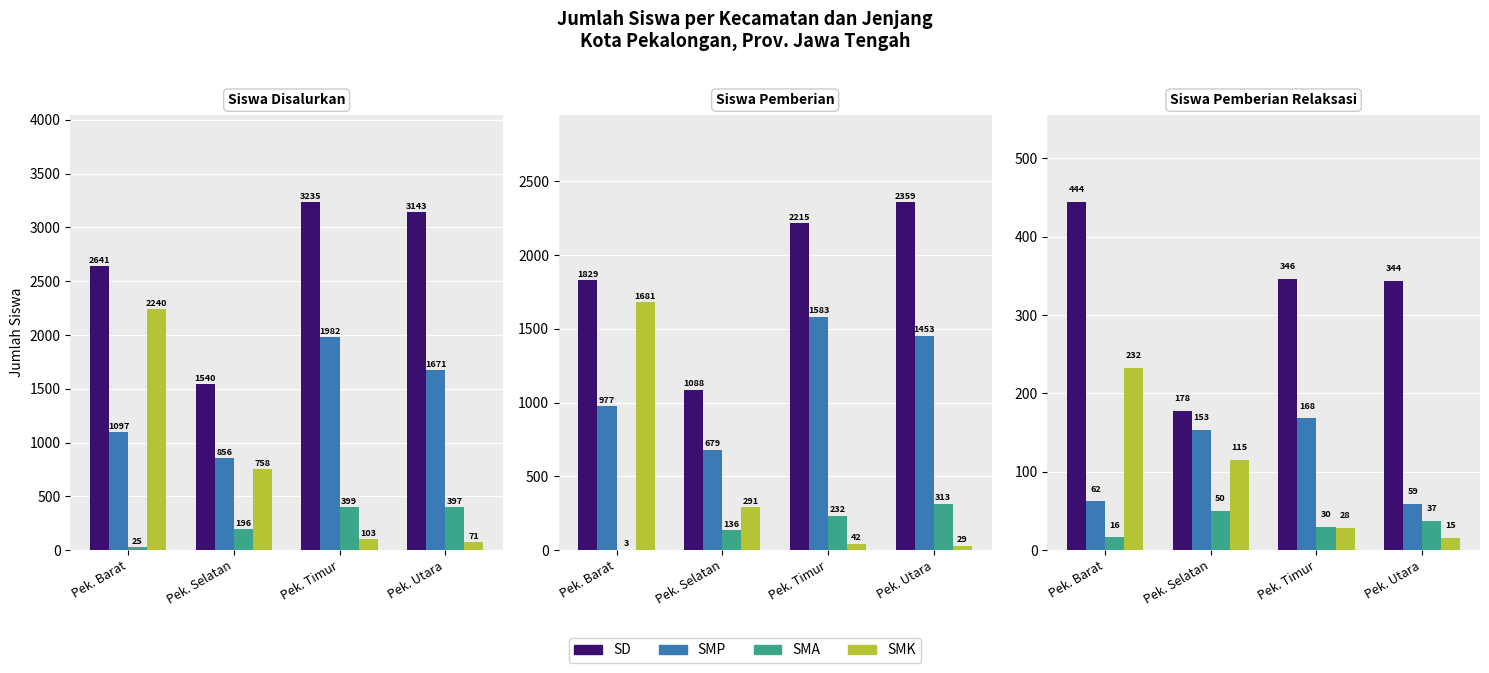

True or false: SMK has a value of 115 at Pek. Selatan.

True